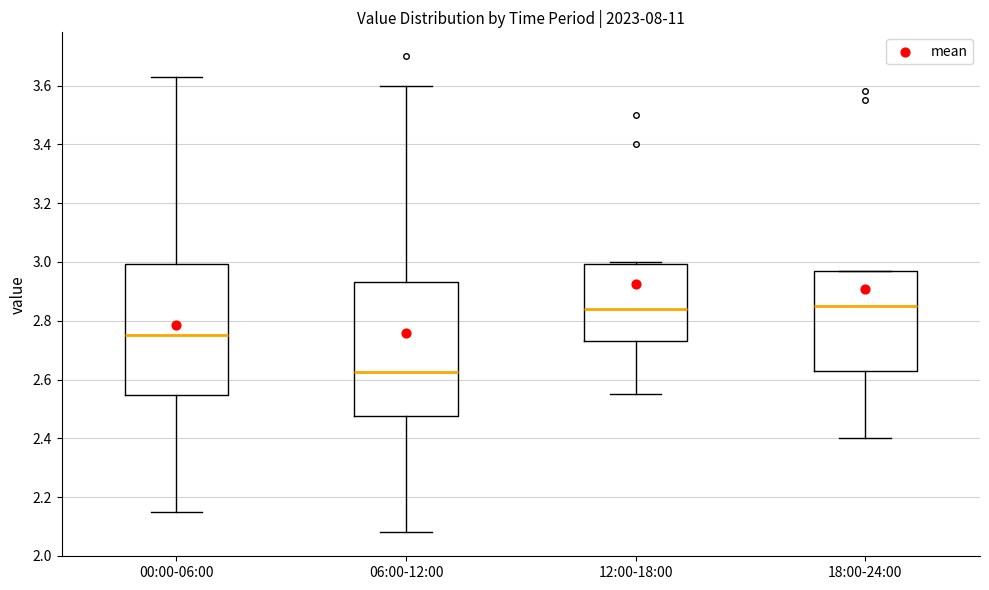

Where is the lower edge of the box for 06:00-12:00 on the y-axis? The values are not printed on the chart, so give them approximately, as read against the axis.

2.48